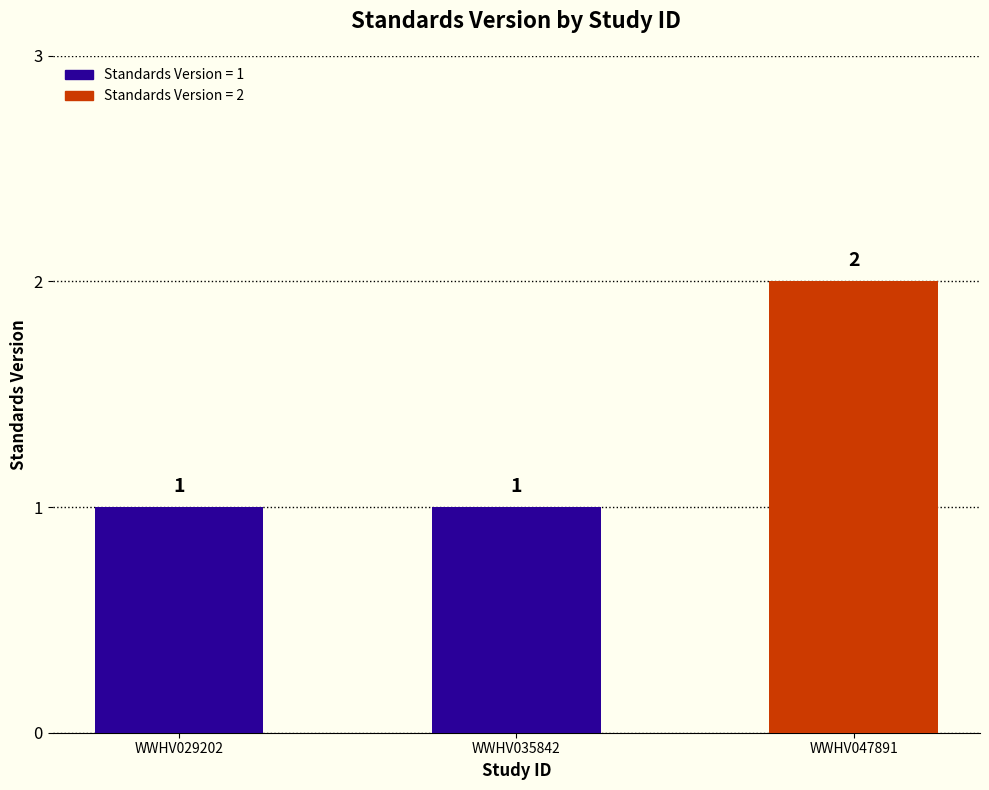

Reading right to left, list all the values displayed in this chart.

2	1	1